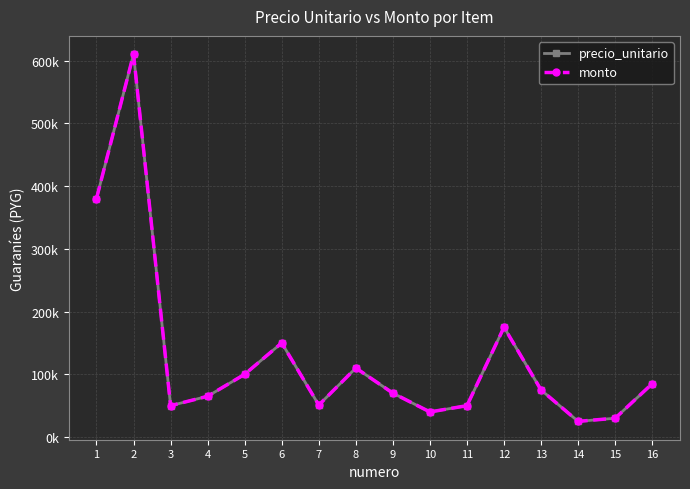

Which series has the largest total across all categories?

precio_unitario